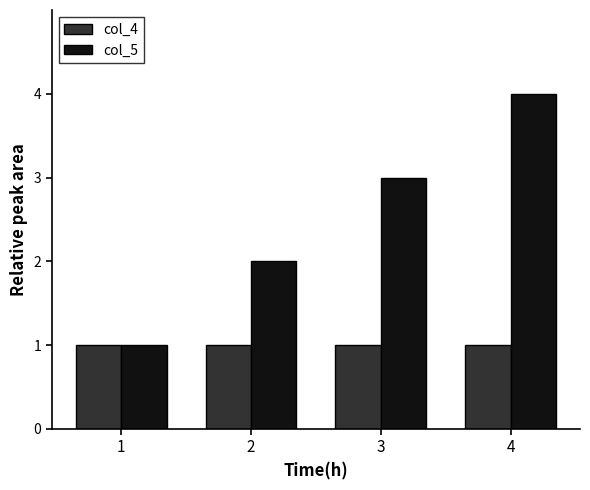

Is the value of col_4 at 3 greater than the value of col_5 at 4?

No